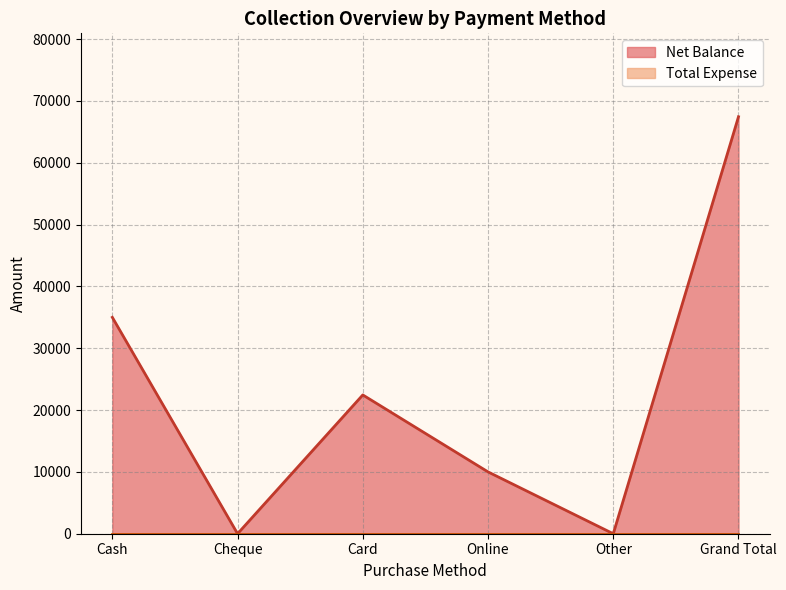

Which category has the highest value across all series?

Grand Total